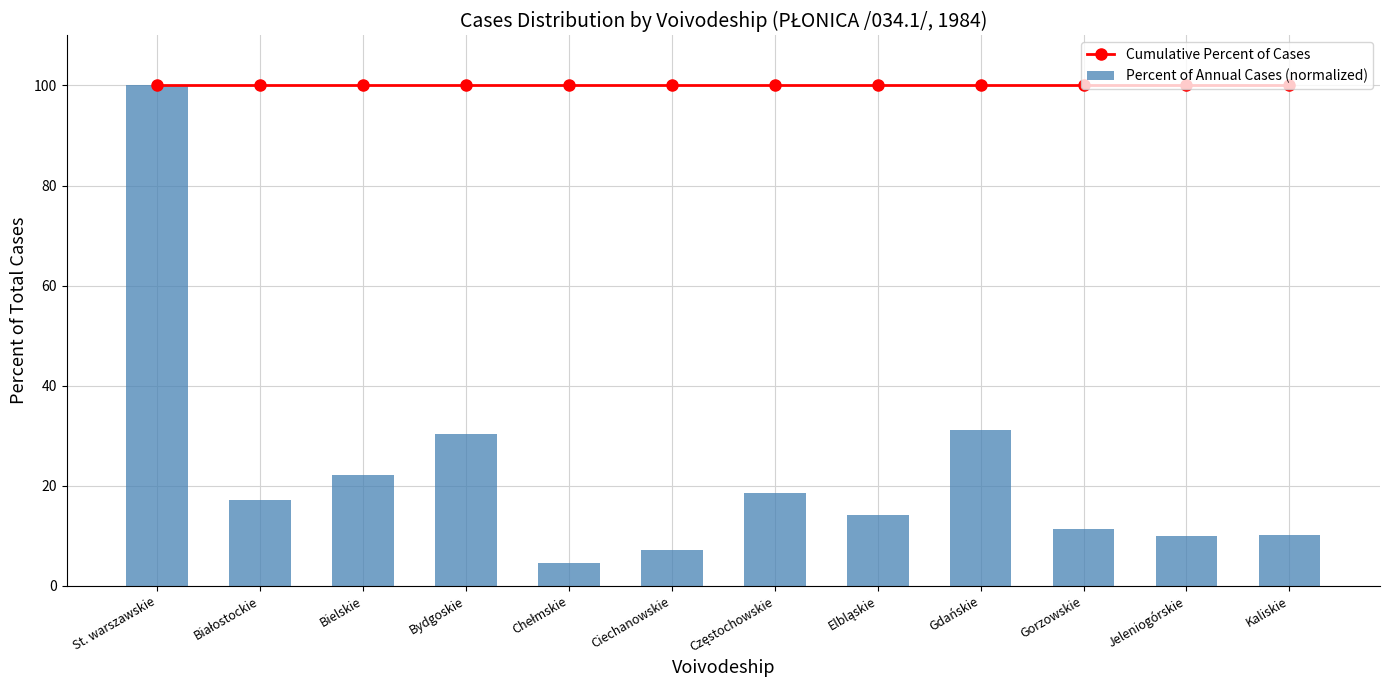

Reading left to right, extract all data points from this chart.

Cumulative Percent of Cases: St. warszawskie=100.0	Białostockie=100.0	Bielskie=100.0	Bydgoskie=100.0	Chełmskie=100.0	Ciechanowskie=100.0	Częstochowskie=100.0	Elbląskie=100.0	Gdańskie=100.0	Gorzowskie=100.0	Jeleniogórskie=100.0	Kaliskie=100.0
Percent of Annual Cases (normalized): St. warszawskie=100.0	Białostockie=17.2	Bielskie=22.1	Bydgoskie=30.3	Chełmskie=4.5	Ciechanowskie=7.2	Częstochowskie=18.6	Elbląskie=14.1	Gdańskie=31.2	Gorzowskie=11.4	Jeleniogórskie=10.0	Kaliskie=10.1